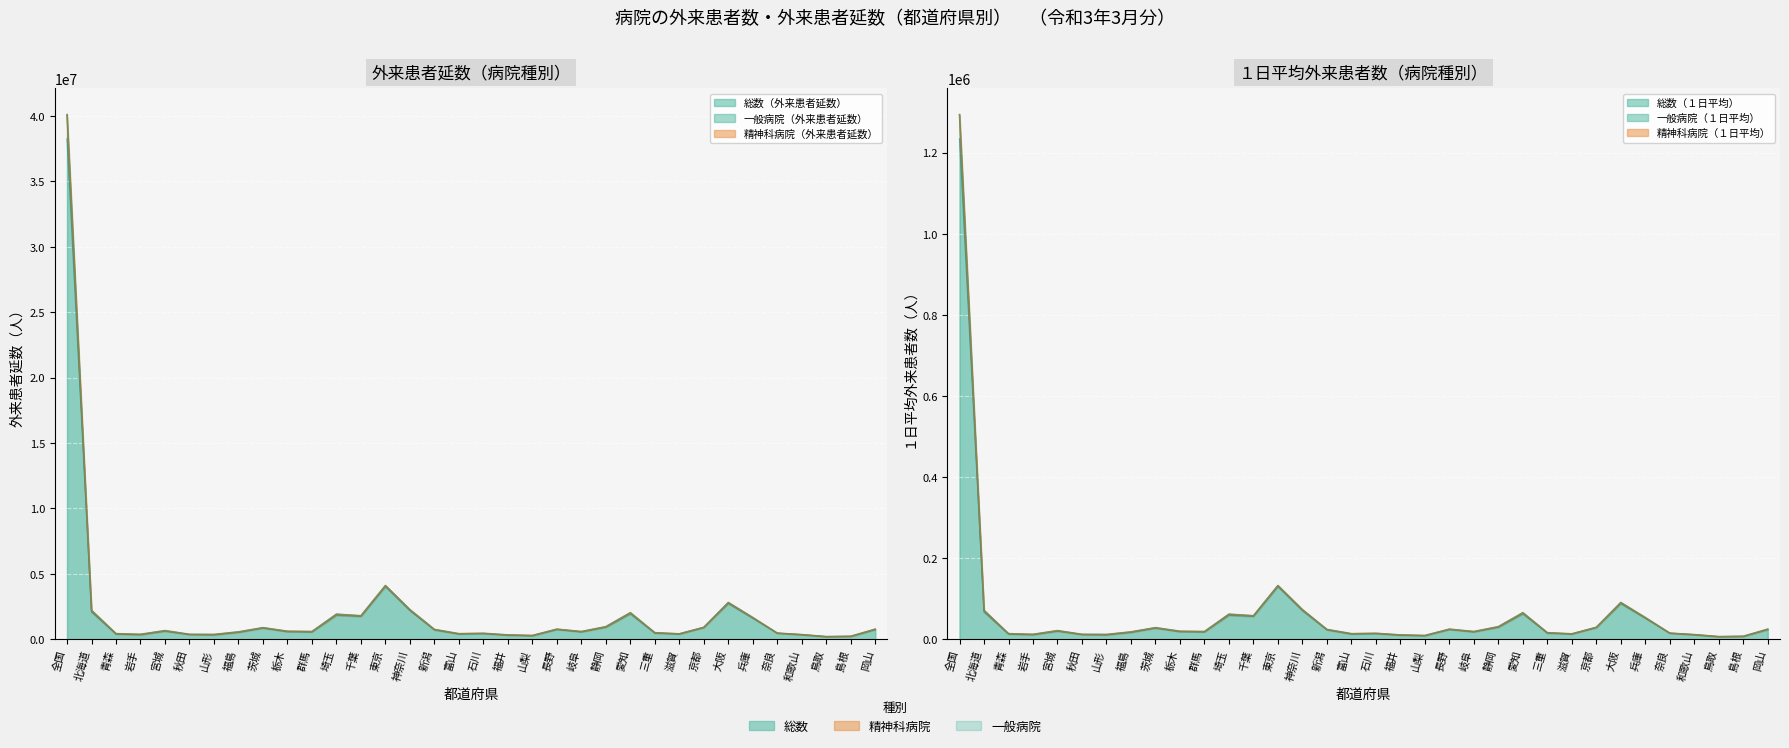

In 一般病院（外来患者延数）, how many points are lower than both neighbors (excluding endpoints)?

9